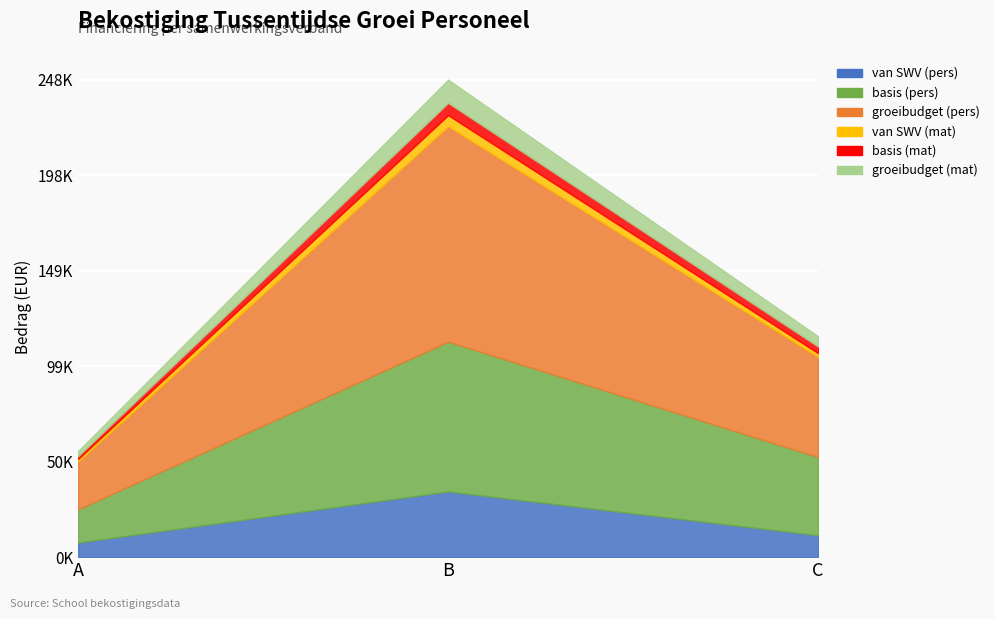

Reading left to right, what are all the values shown in this chart?

van SWV (pers): A=7567.2	B=34052.6	C=11350.9
basis (pers): A=17275.4	B=77739.2	C=40600.6
groeibudget (pers): A=24842.6	B=111791.8	C=51951.5
van SWV (mat): A=1278.9	B=5754.9	C=1918.3
basis (mat): A=1404.5	B=6320.3	C=3419.4
groeibudget (mat): A=2683.4	B=12075.2	C=5337.7